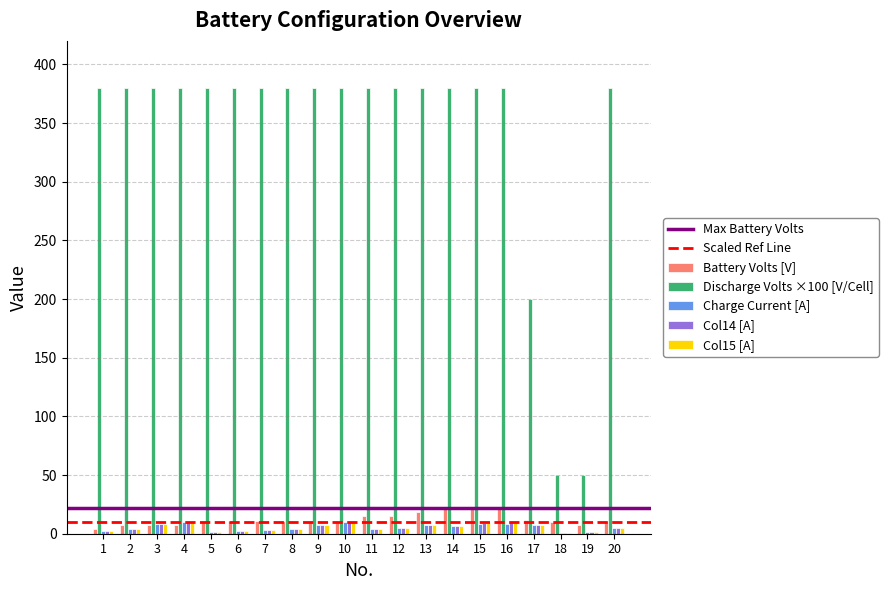

What is the sum of all Battery Volts [V] values?

247.1